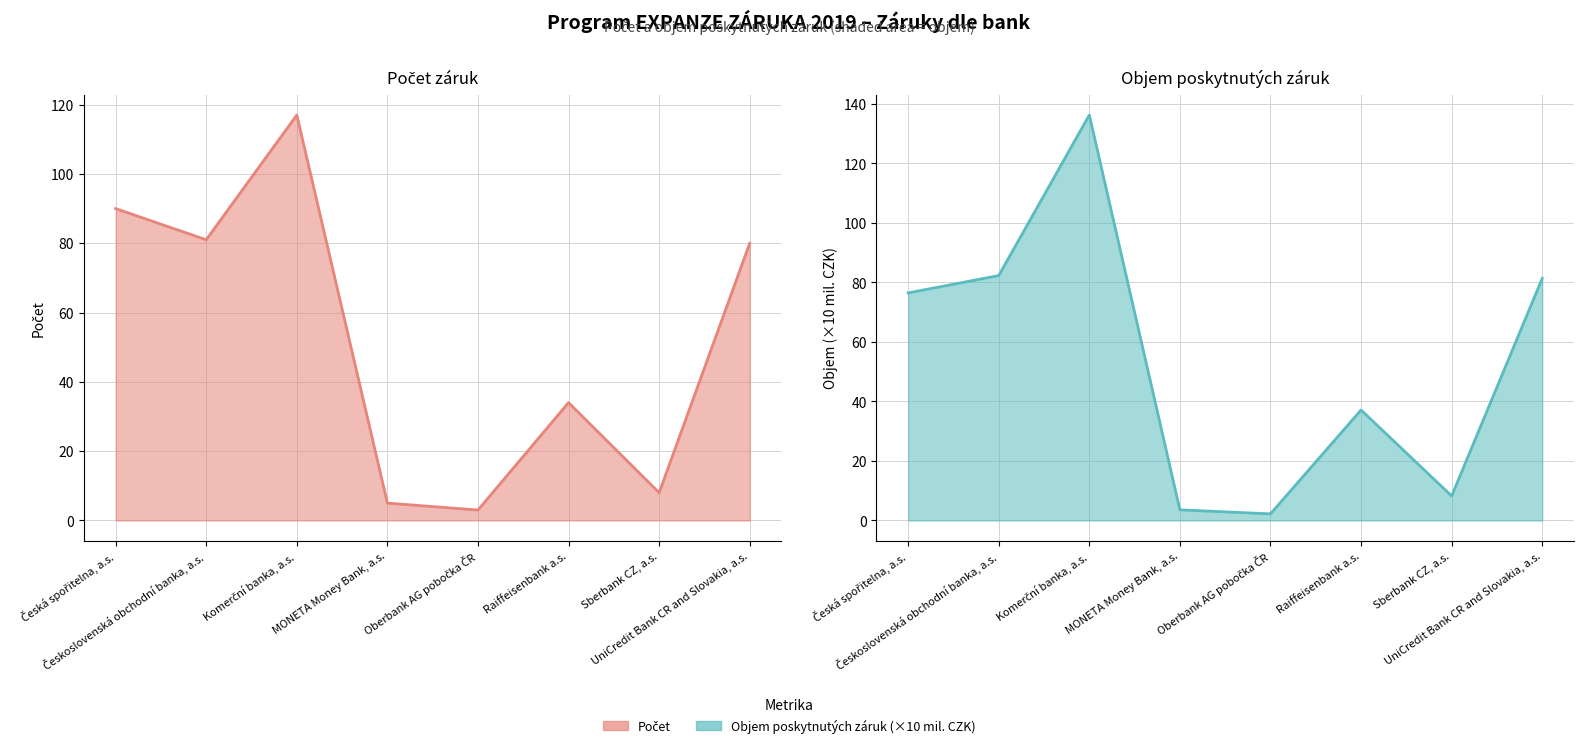

Reading left to right, transcribe all the data shown in this chart.

Počet: Česká spořitelna, a.s.=90.0	Československá obchodní banka, a.s.=81.0	Komerční banka, a.s.=117.0	MONETA Money Bank, a.s.=5.0	Oberbank AG pobočka ČR=3.0	Raiffeisenbank a.s.=34.0	Sberbank CZ, a.s.=8.0	UniCredit Bank CR and Slovakia, a.s.=80.0
Objem poskytnutých záruk (mil. CZK): Česká spořitelna, a.s.=76.5	Československá obchodní banka, a.s.=82.3	Komerční banka, a.s.=136.2	MONETA Money Bank, a.s.=3.6	Oberbank AG pobočka ČR=2.2	Raiffeisenbank a.s.=37.1	Sberbank CZ, a.s.=8.2	UniCredit Bank CR and Slovakia, a.s.=81.3